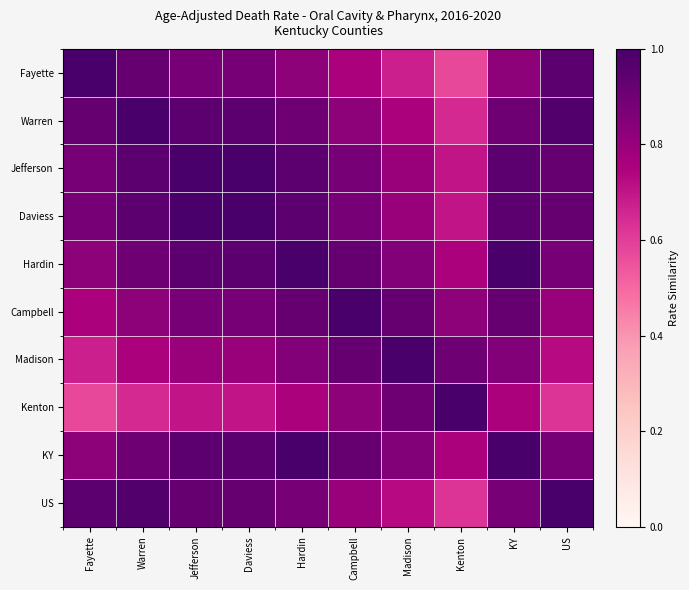

Between US and Madison, which is larger?

US